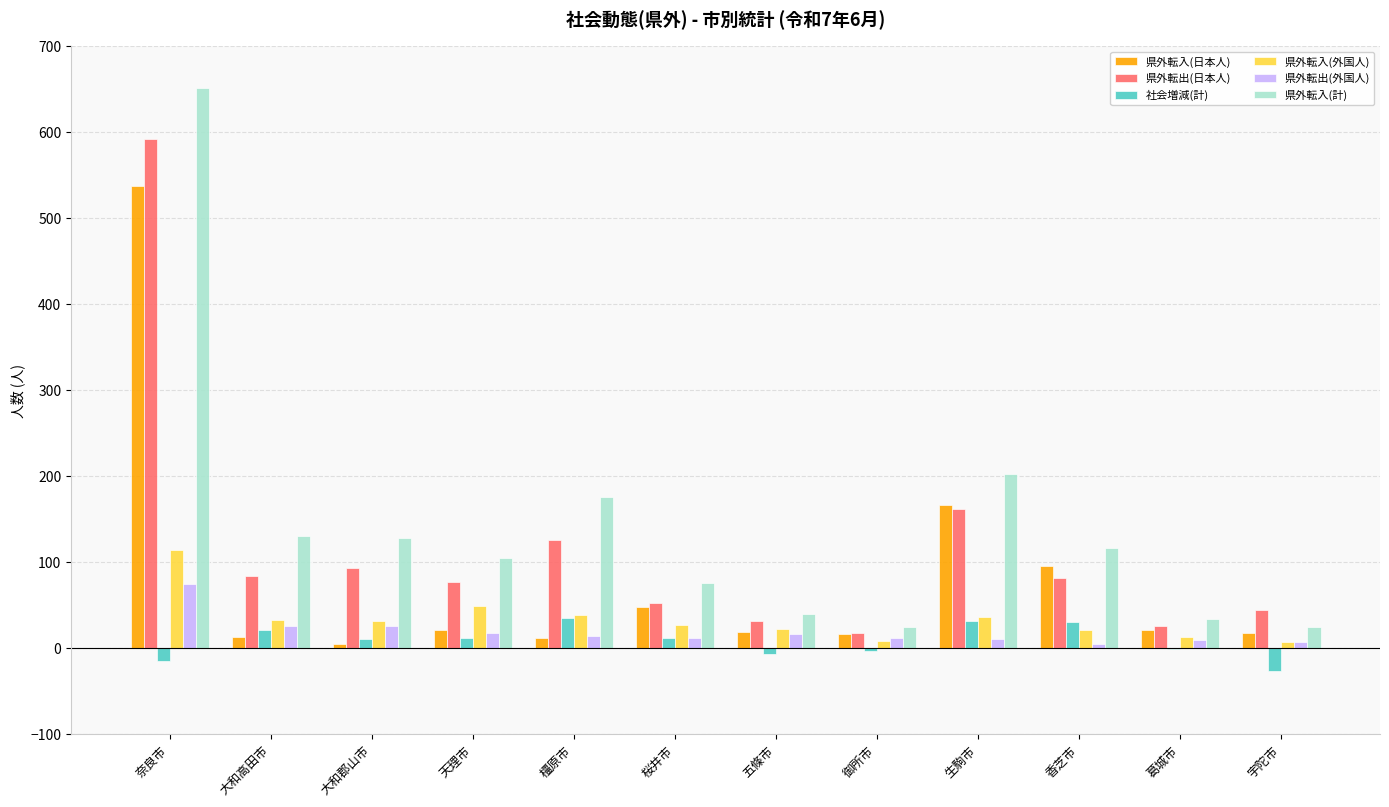

Is the value of 県外転入(日本人) at 宇陀市 greater than the value of 県外転入(計) at 葛城市?

No